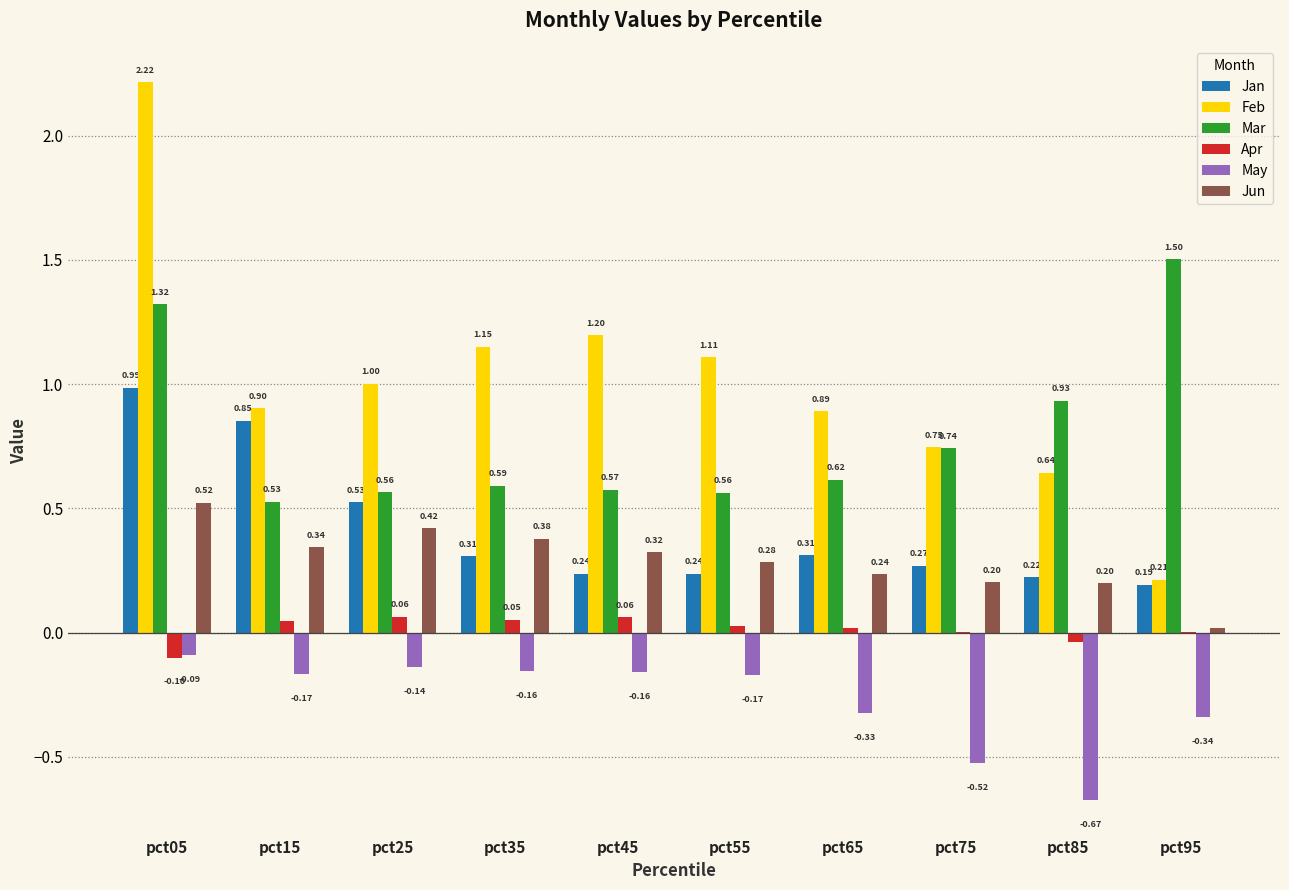

The Jun series shows 0.4 at pct55. True or false?

False